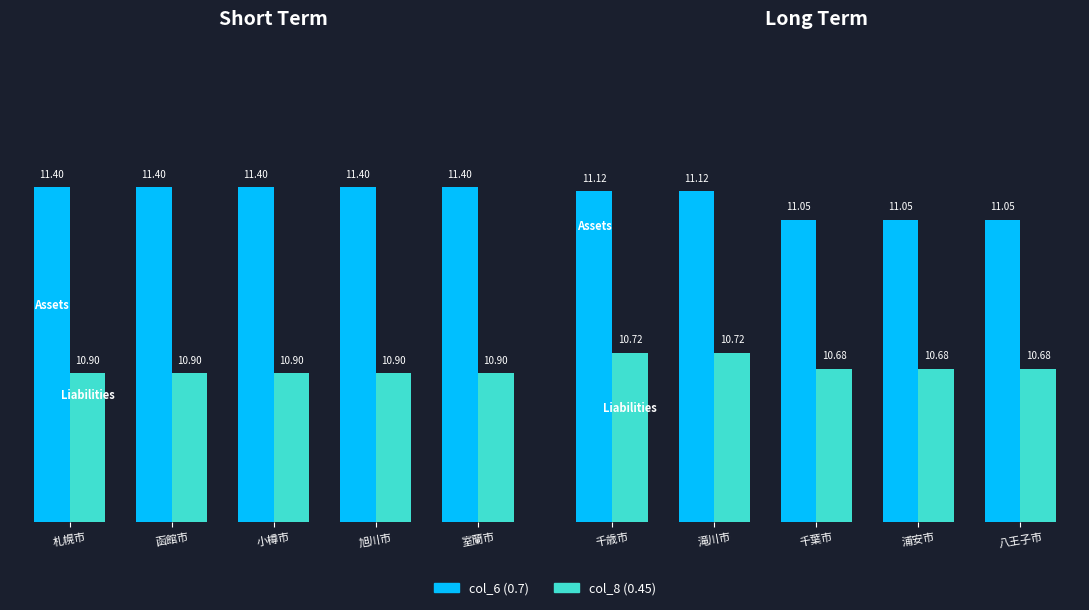

How many categories are shown in the chart?

5